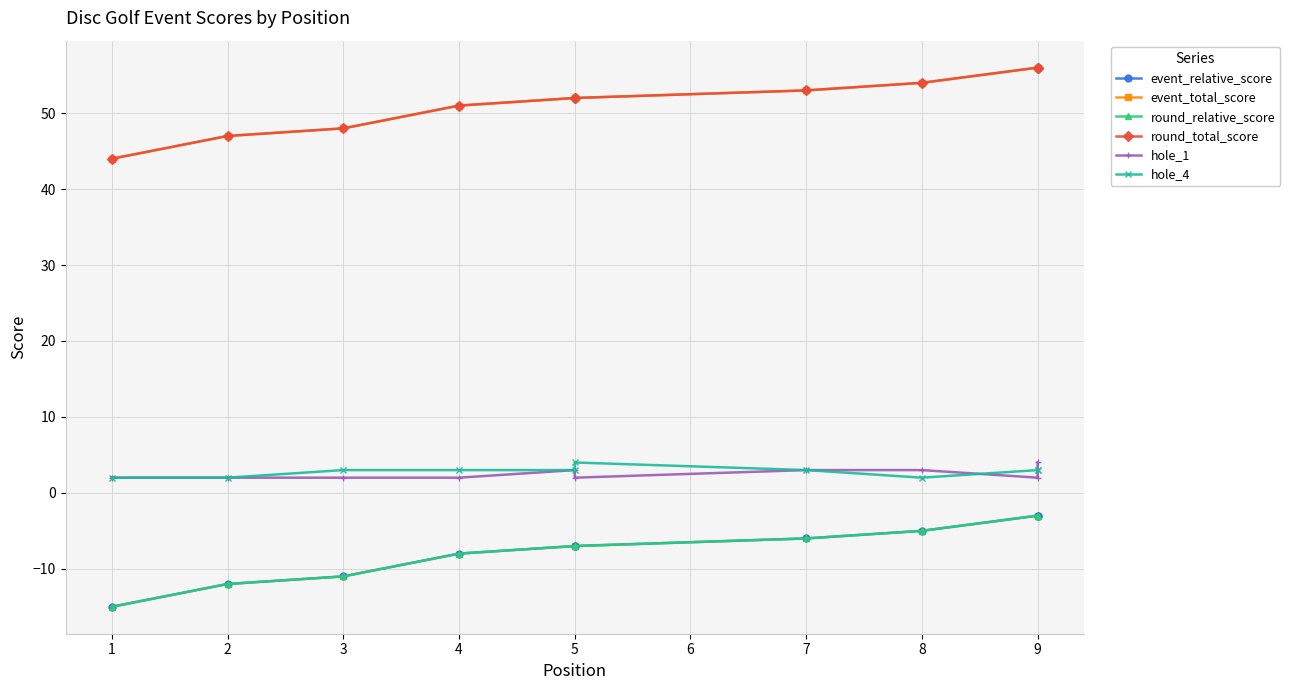

Rank the series by their maximum value, from lowest to highest.

event_relative_score, round_relative_score, hole_1, hole_4, event_total_score, round_total_score